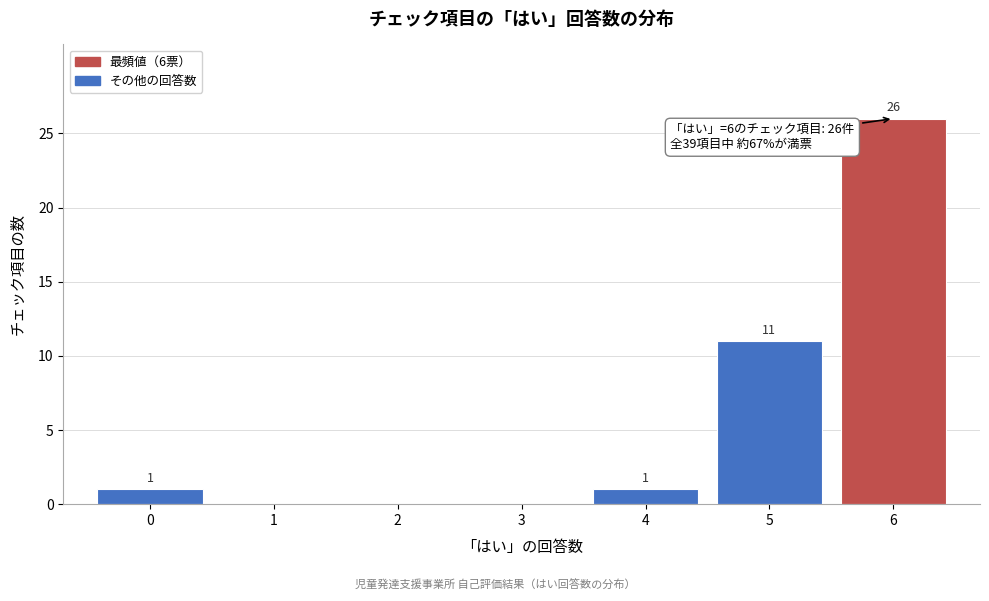

Which range on the x-axis has the tallest bar?

5.5 to 6.5